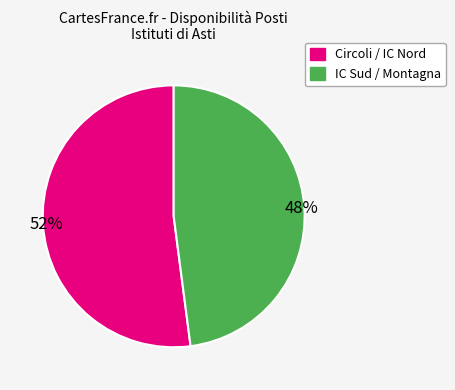

Does any single category account for the majority?

Yes